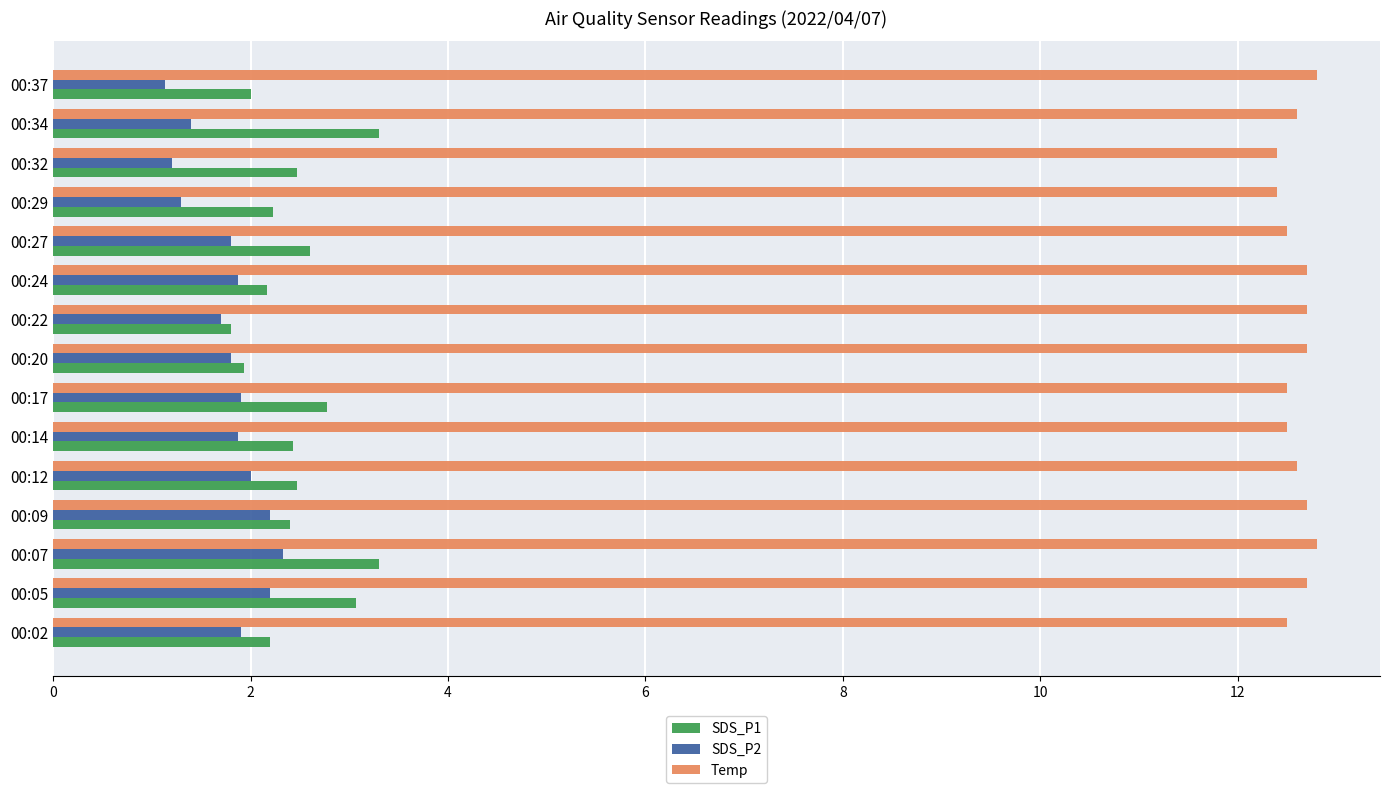

Which series has the largest range (max minus min)?

SDS_P1